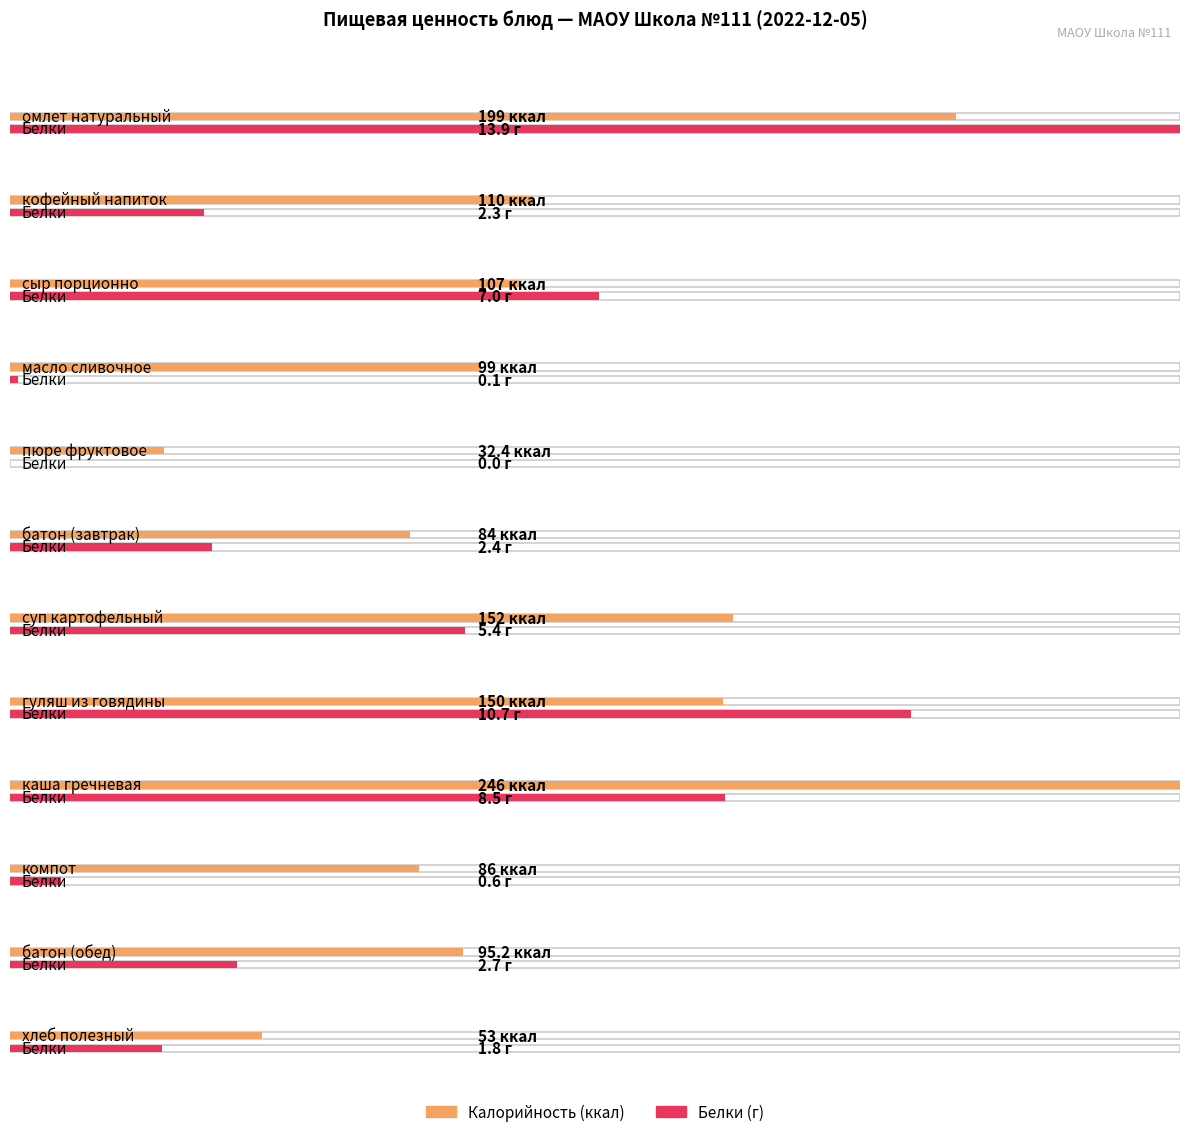

Reading left to right, what are all the values shown in this chart?

Калорийность: омлет натуральный=199.0	кофейный напиток=110.0	сыр порционно=107.0	масло сливочное=99.0	пюре фруктовое=32.4	батон (завтрак)=84.0	суп картофельный=152.0	гуляш из говядины=150.0	каша гречневая=246.0	компот=86.0	батон (обед)=95.2	хлеб полезный=53.0
Белки: омлет натуральный=13.9	кофейный напиток=2.3	сыр порционно=7.0	масло сливочное=0.1	пюре фруктовое=0.0	батон (завтрак)=2.4	суп картофельный=5.4	гуляш из говядины=10.7	каша гречневая=8.5	компот=0.6	батон (обед)=2.7	хлеб полезный=1.8